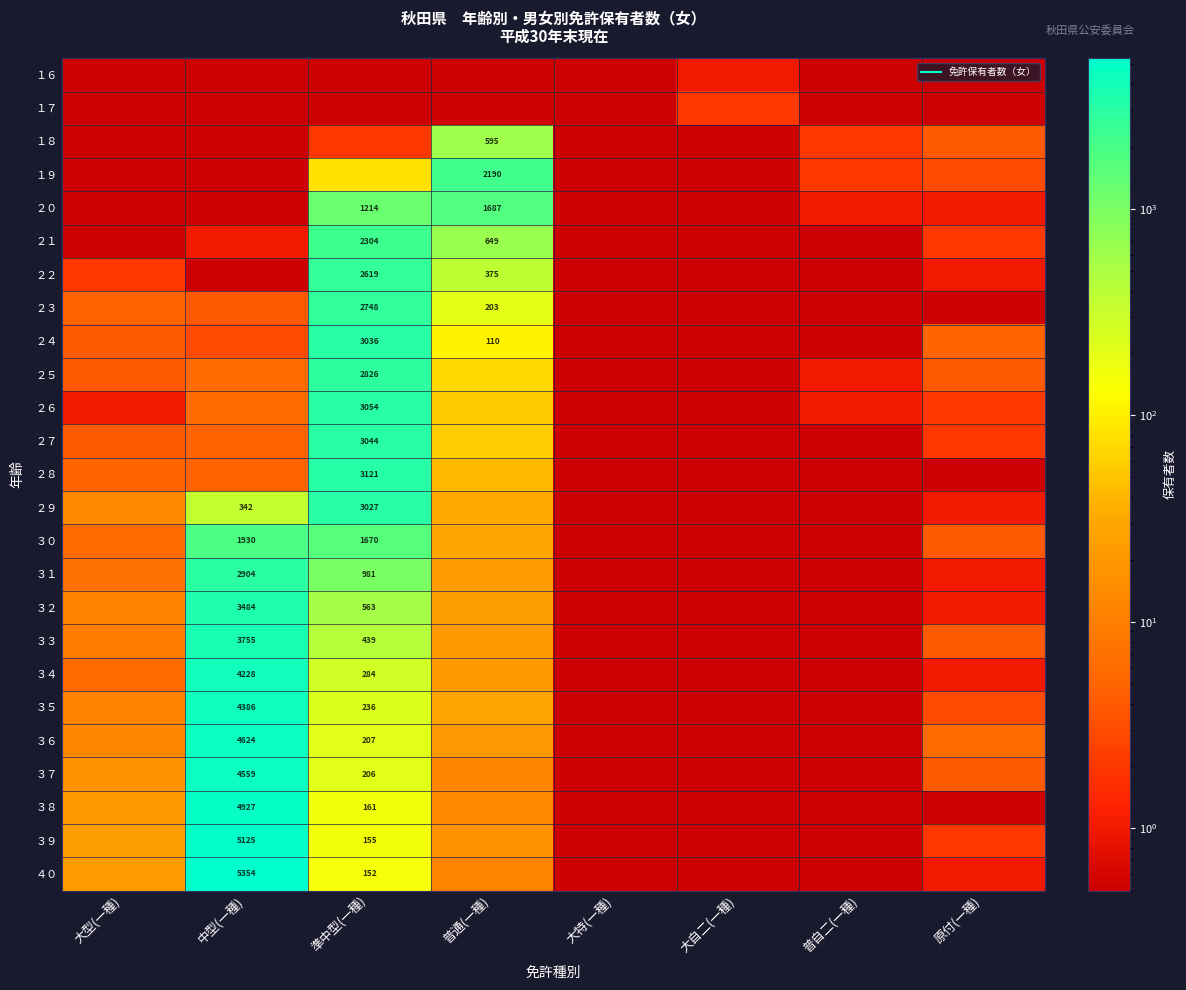

True or false: ２９ has a value of 0.1 at 普自二(一種).

True